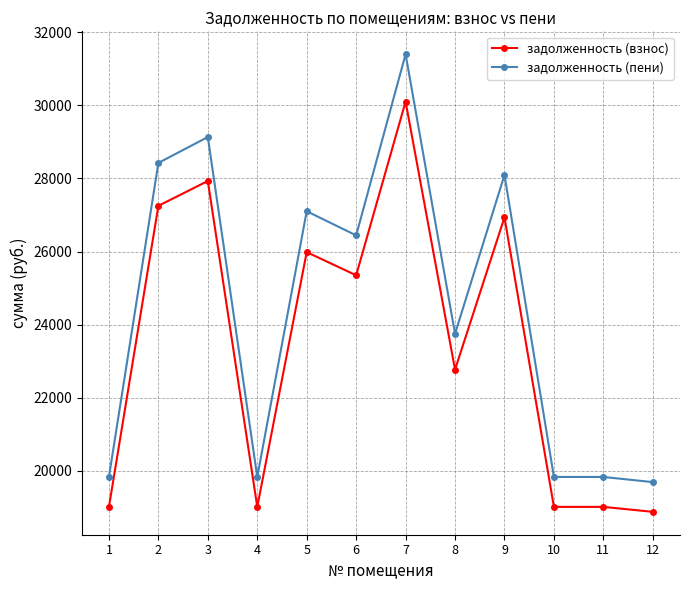

What is the total value across all series at 5?

53087.1